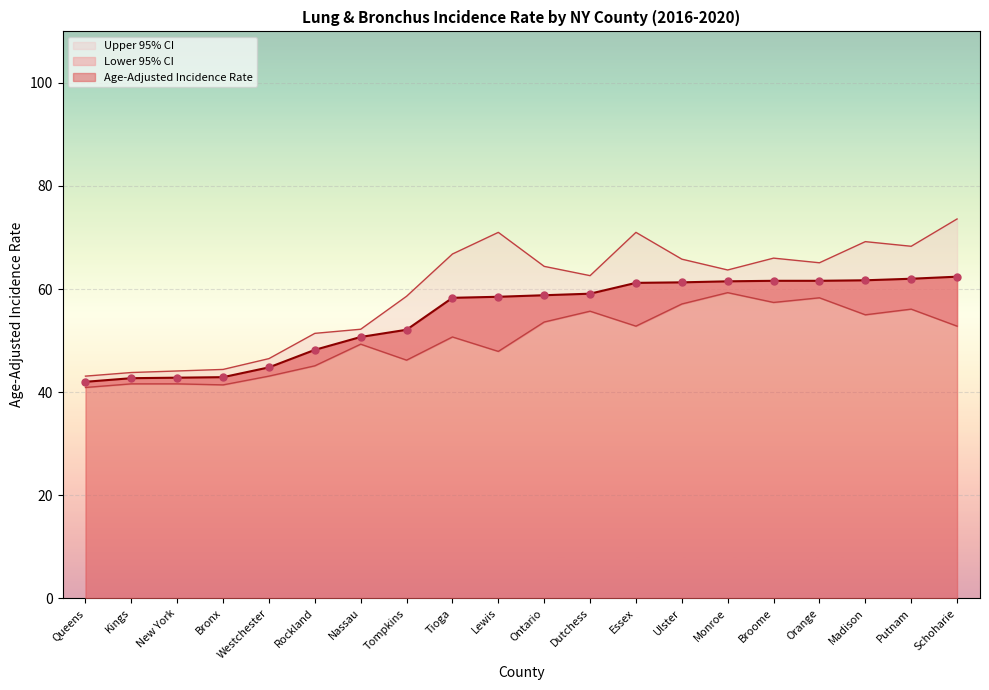

Which series has the largest total across all categories?

Upper 95% CI